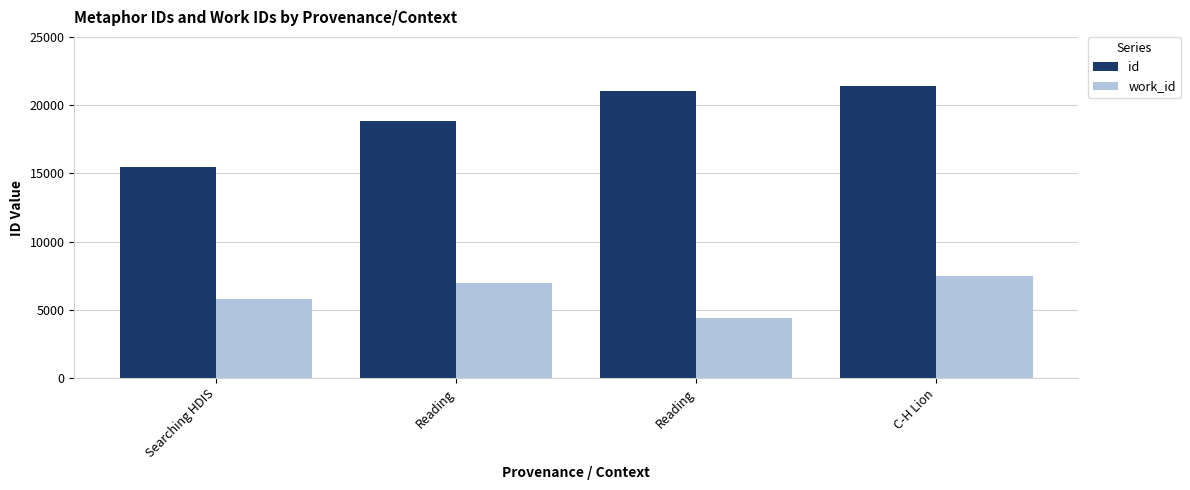

Which series has the largest range (max minus min)?

id